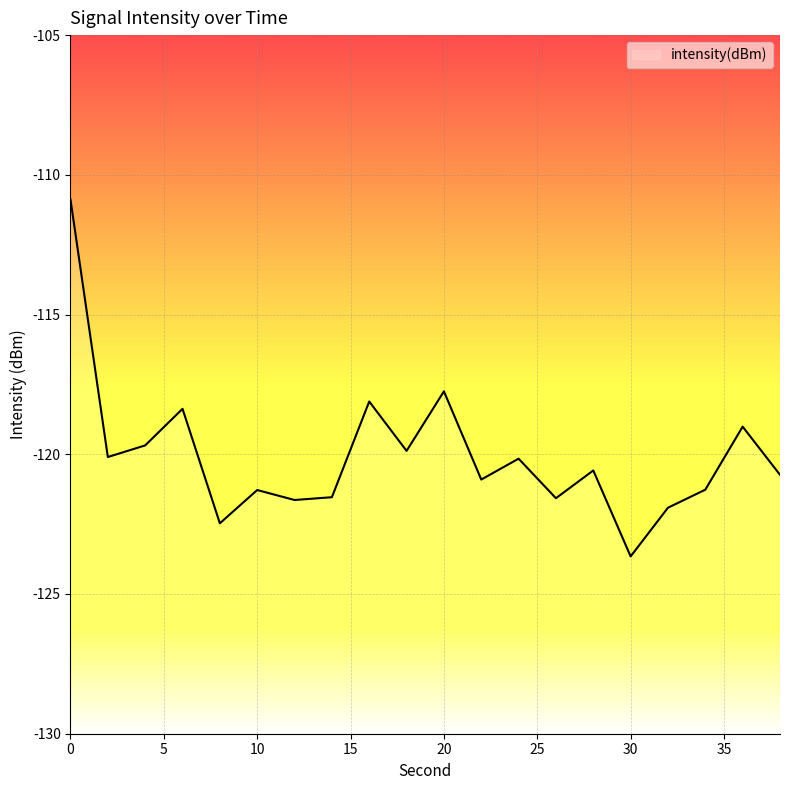

Reading left to right, extract all data points from this chart.

0=-110.9	2=-120.1	4=-119.7	6=-118.4	8=-122.5	10=-121.3	12=-121.6	14=-121.5	16=-118.1	18=-119.9	20=-117.7	22=-120.9	24=-120.2	26=-121.6	28=-120.6	30=-123.7	32=-121.9	34=-121.3	36=-119.0	38=-120.7